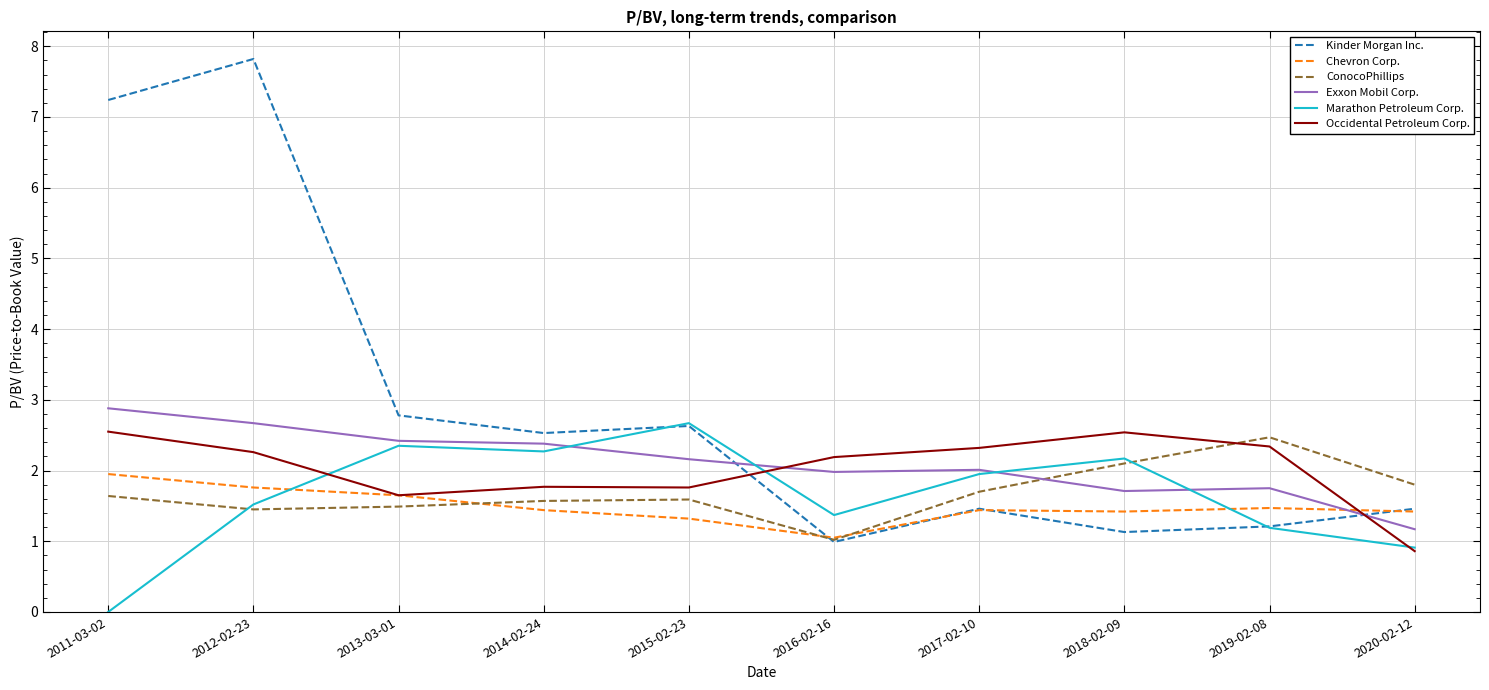

Which series has the widest spread of values?

Kinder Morgan Inc.